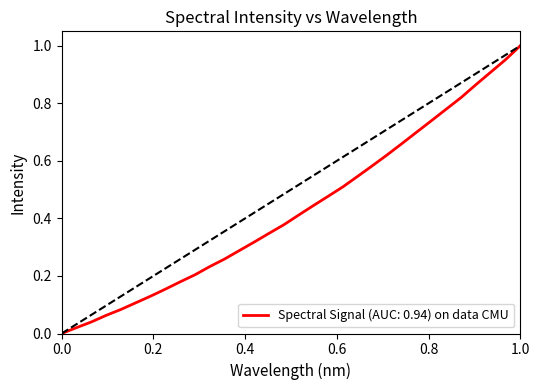

Is this an area chart (filled region under the line)?

No